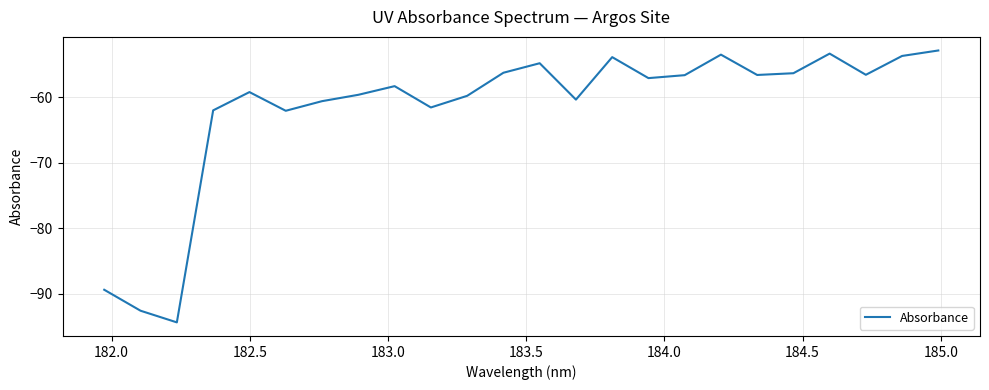

What is the greatest value displayed?

-52.9